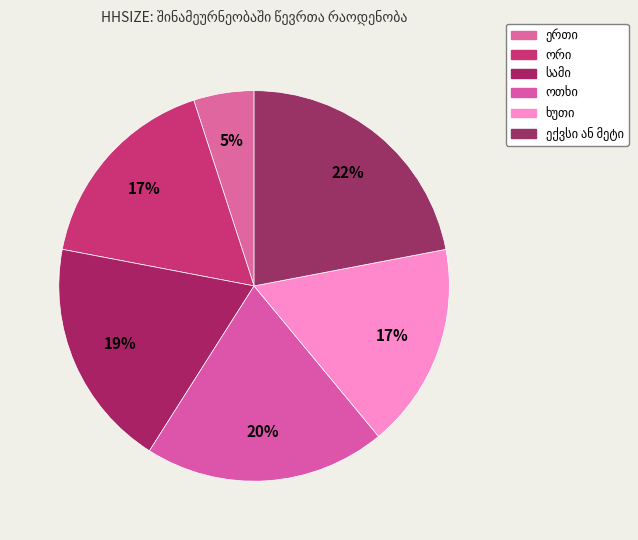

To the nearest percent, what percentage of the pie is ორი?

17%